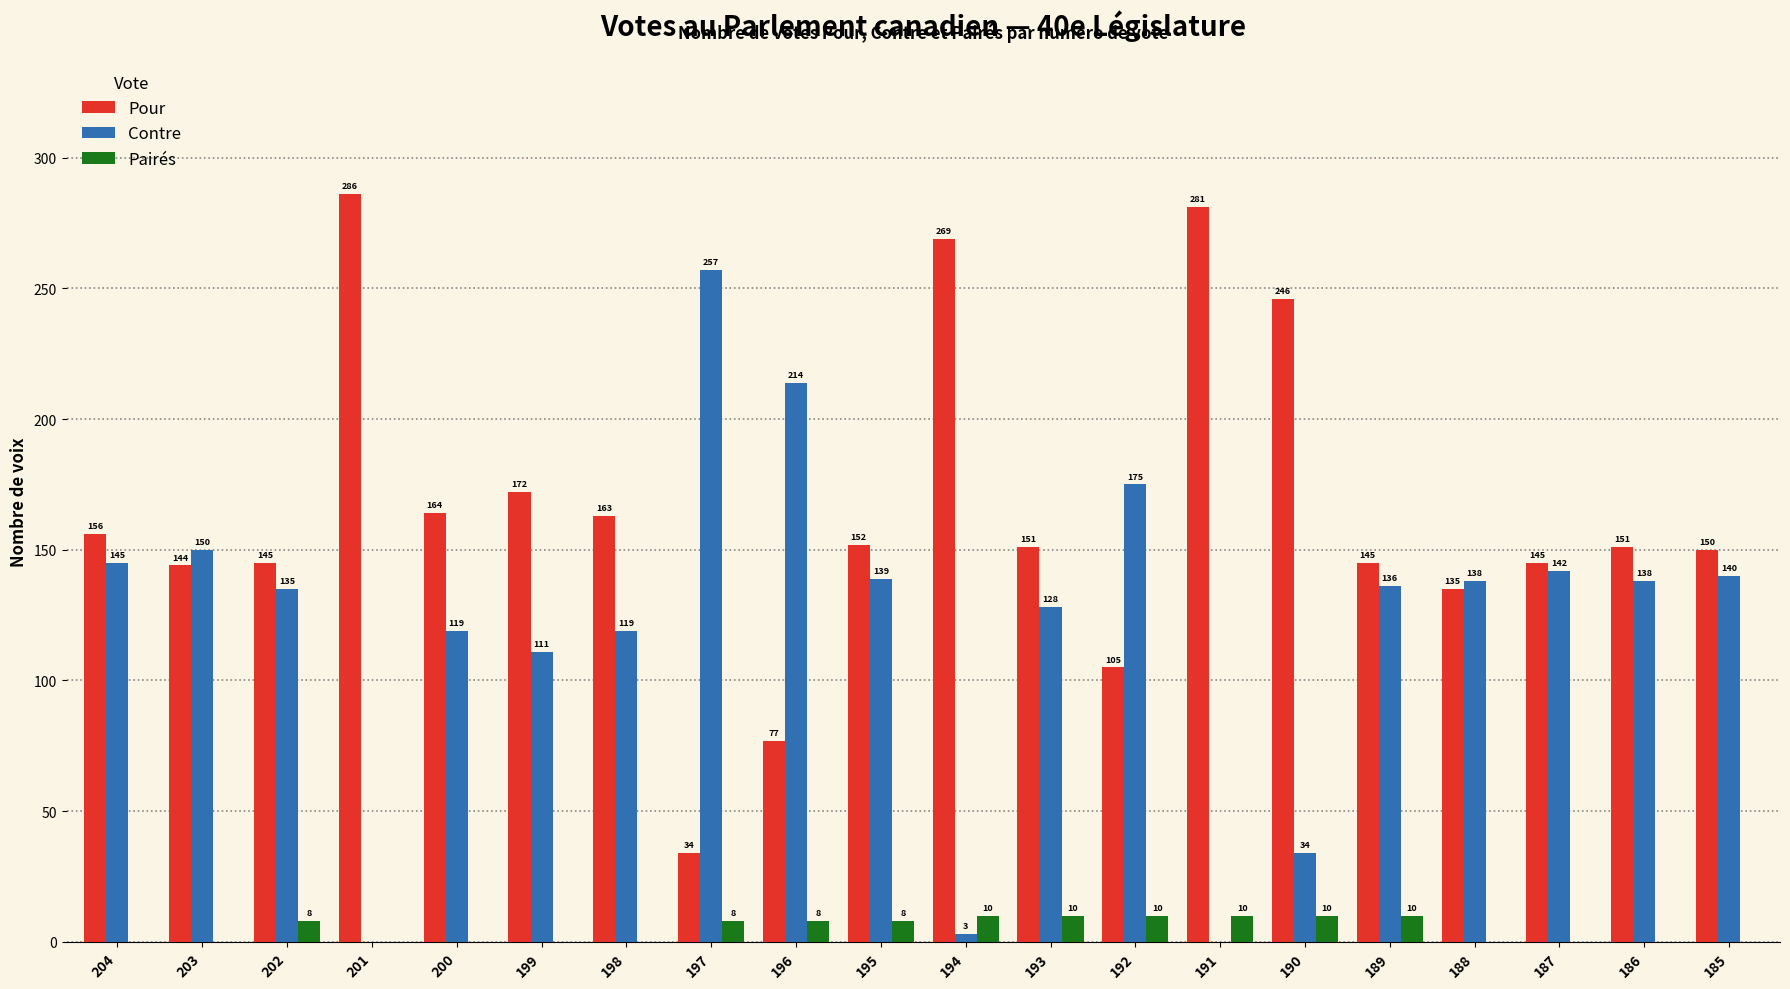

Is the value of Contre at 194 greater than the value of Pour at 199?

No